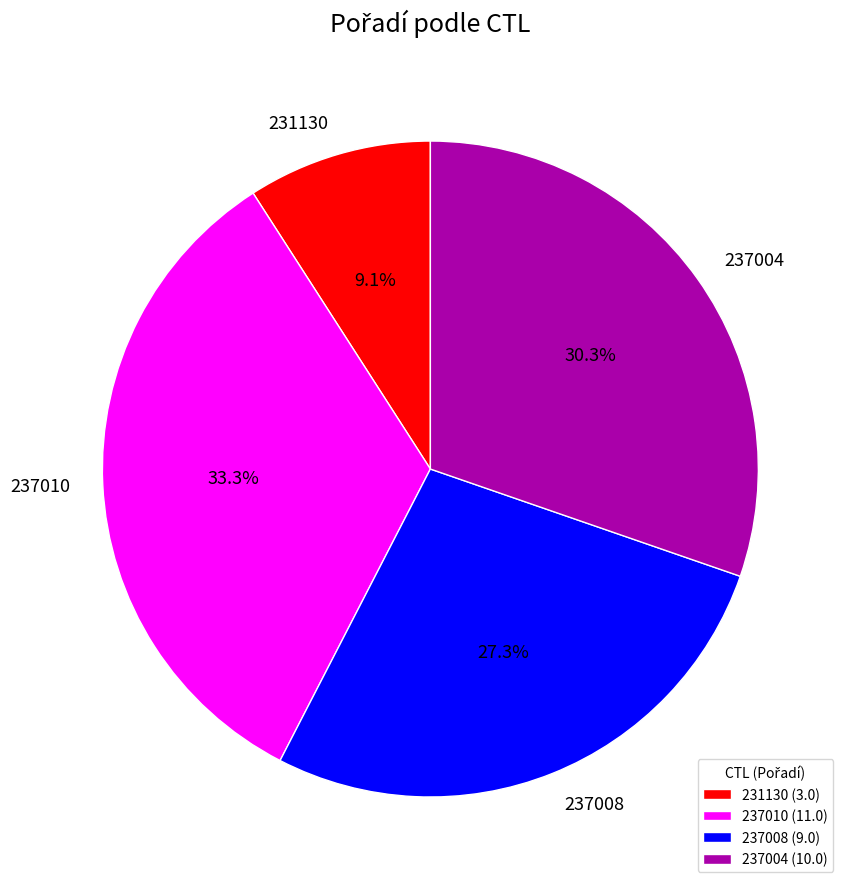

What percentage is NOT represented by 237008?

72.7%